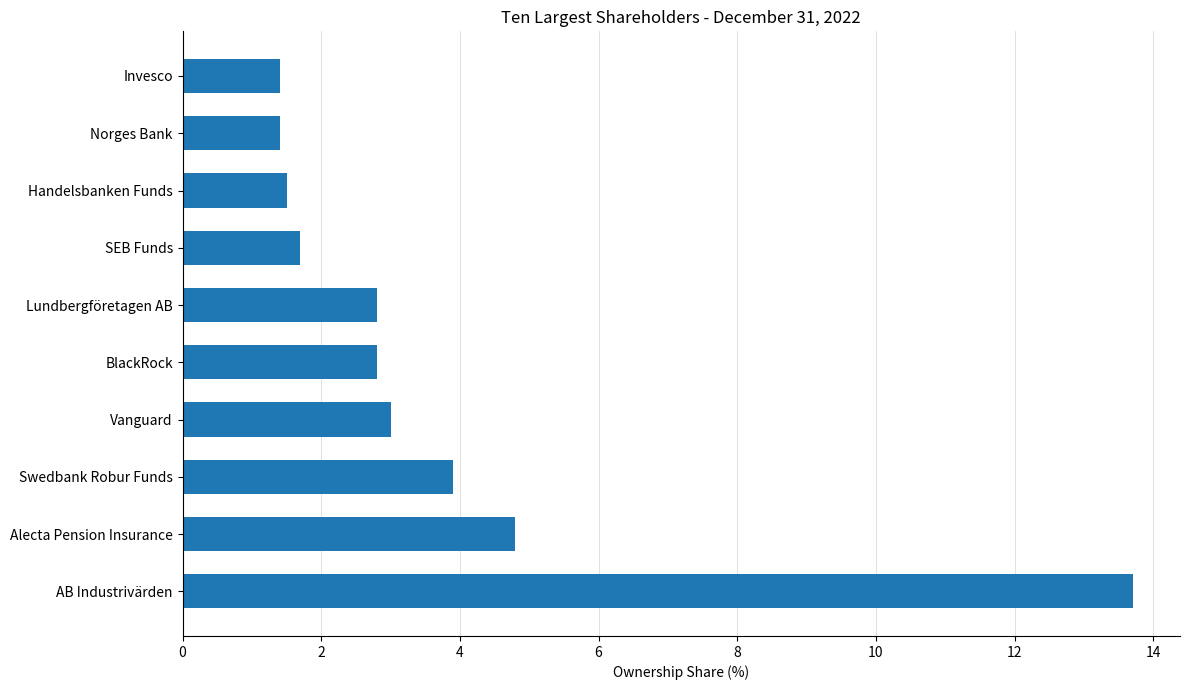

What is the maximum value shown in the chart?

13.7